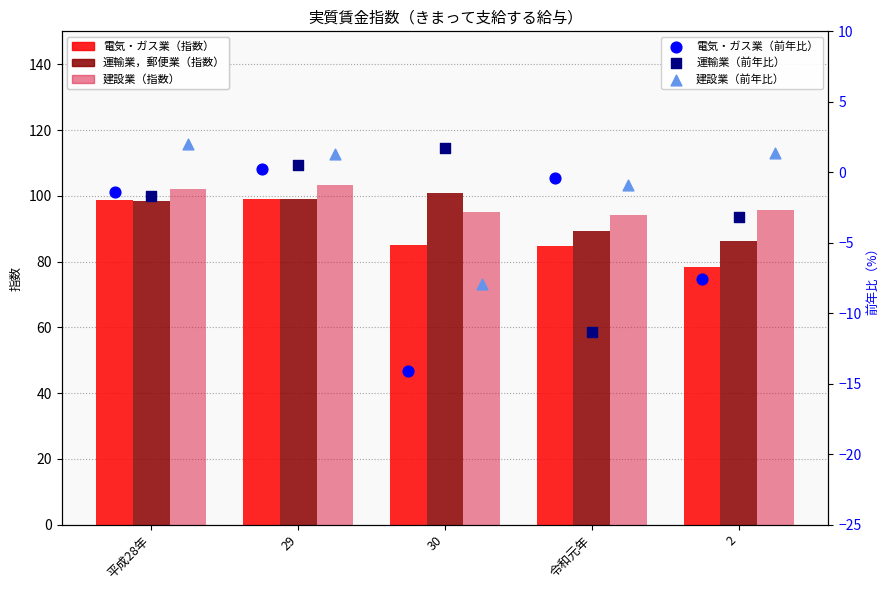

What is the total value across all series at 2?

250.9